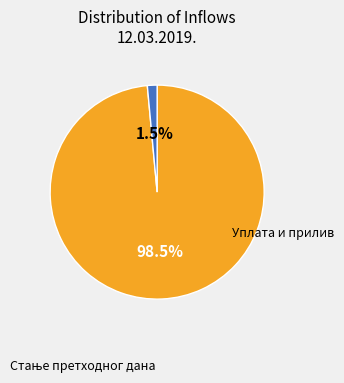

Does any single category account for the majority?

Yes